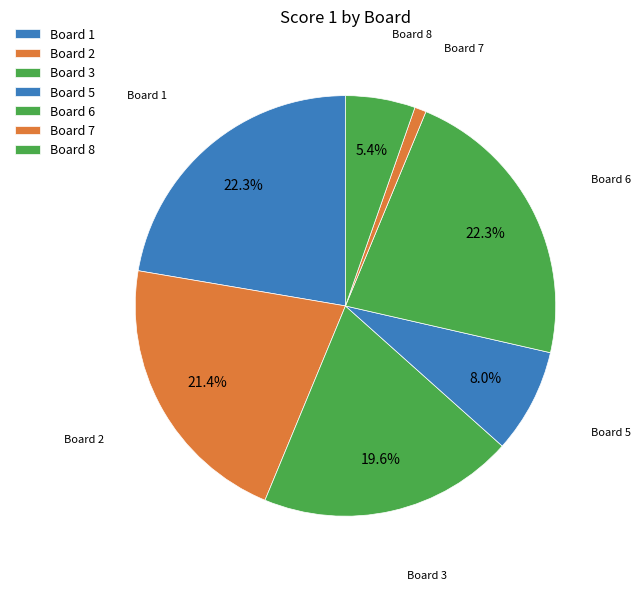

How many slices are in this pie chart?

7